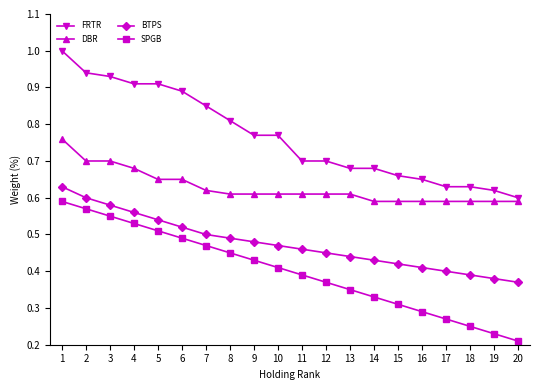

What is the total value across all series at 19?

1.8